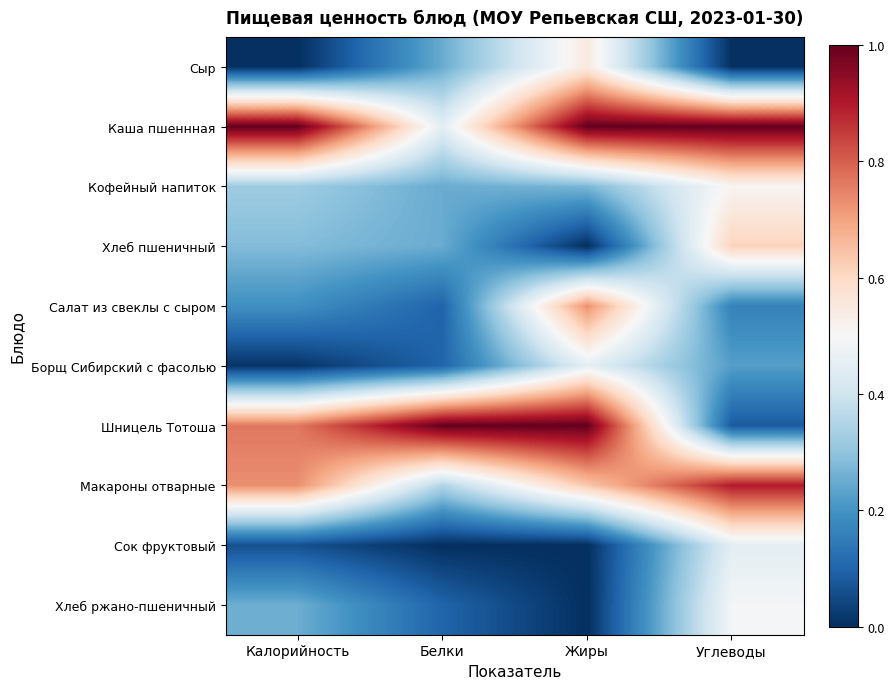

Which label corresponds to the largest value in the chart?

Калорийность